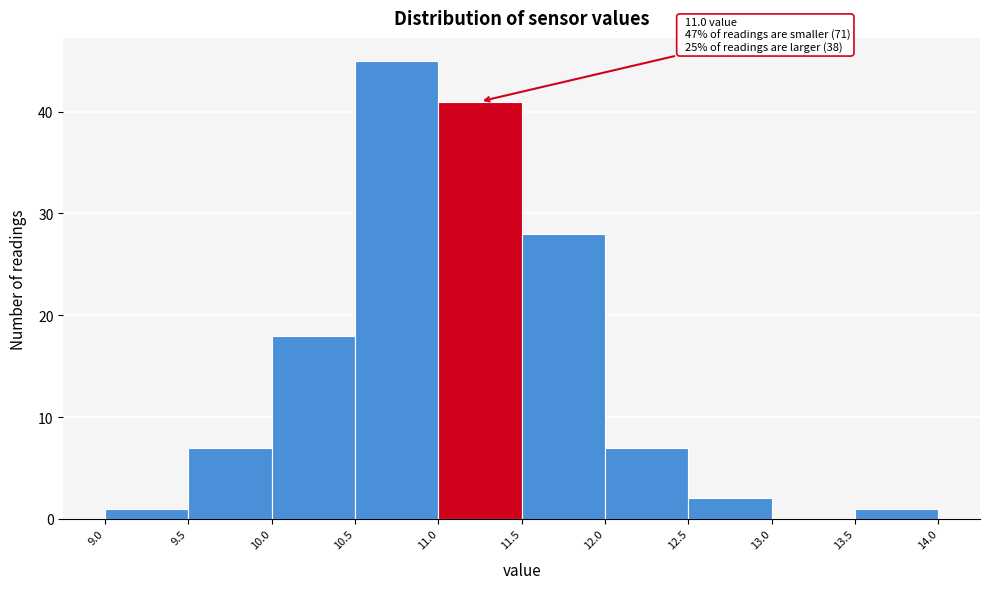

Over which range of the x-axis is the bar tallest?

10.5 to 11.0